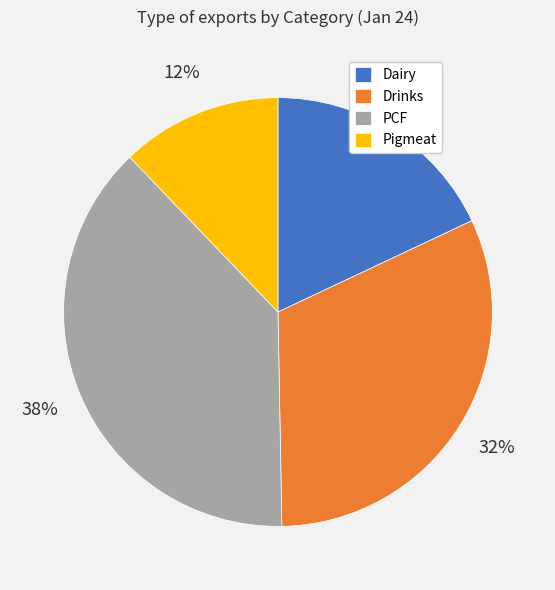

To the nearest percent, what is the difference between the Dairy and PCF slice percentages?

20%